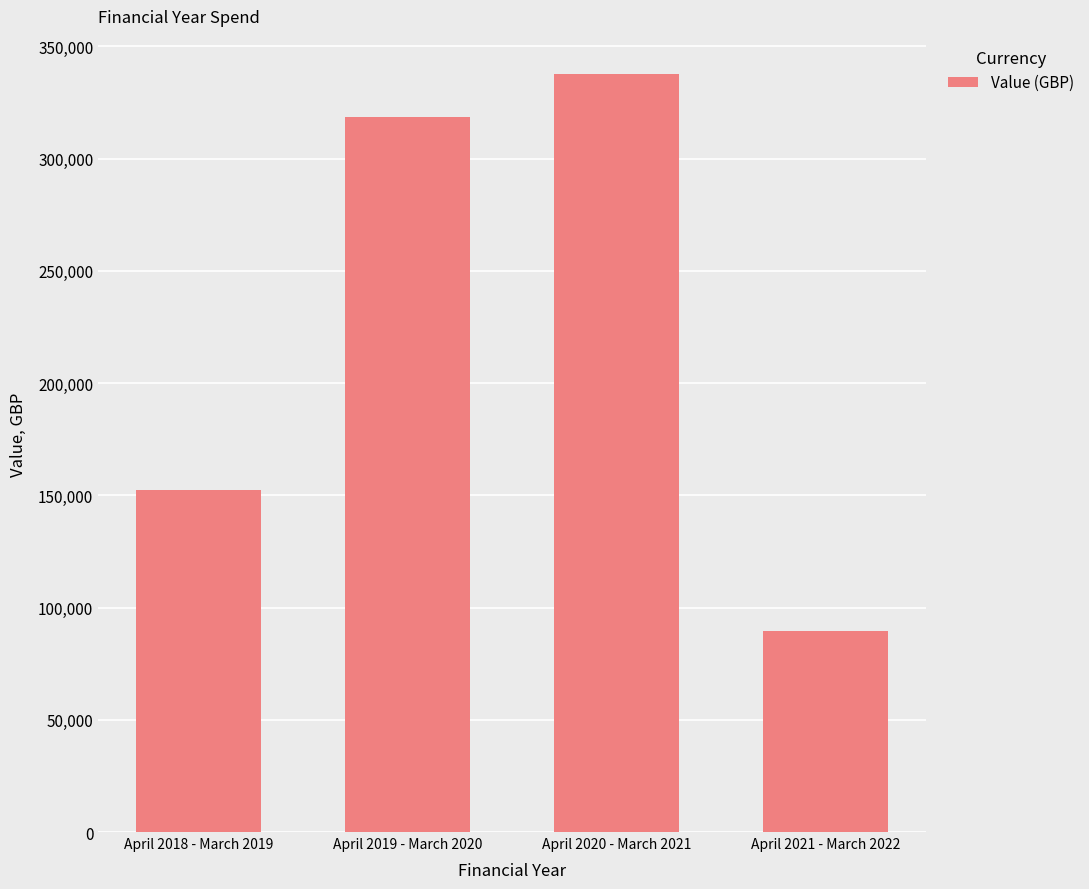

What is the label of the 4th bar from the right?

April 2018 - March 2019